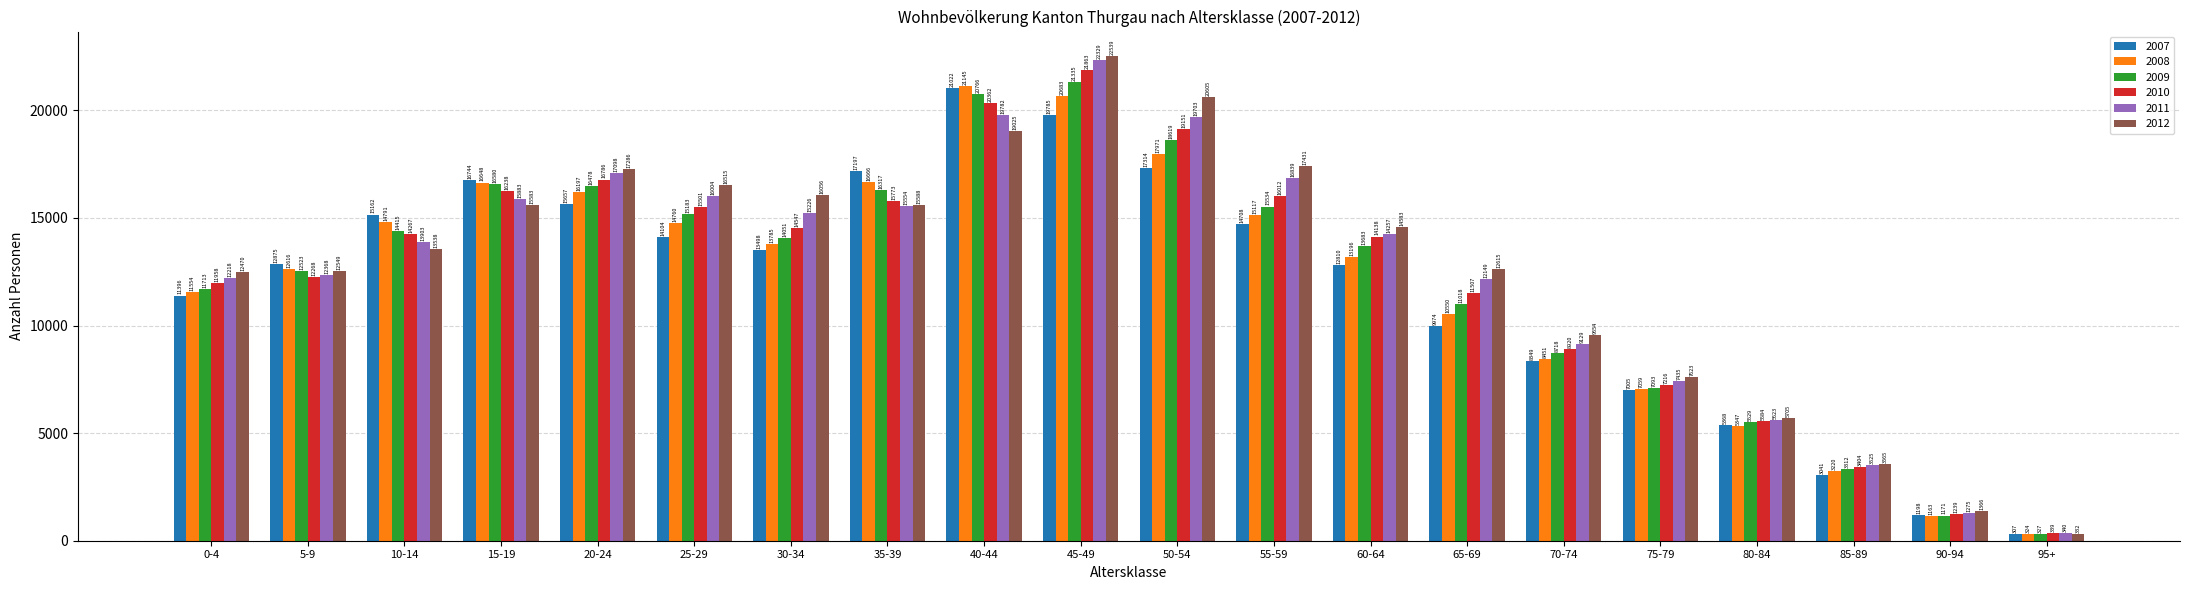

Rank the series at 45-49 from highest to lowest value.

2012, 2011, 2010, 2009, 2008, 2007